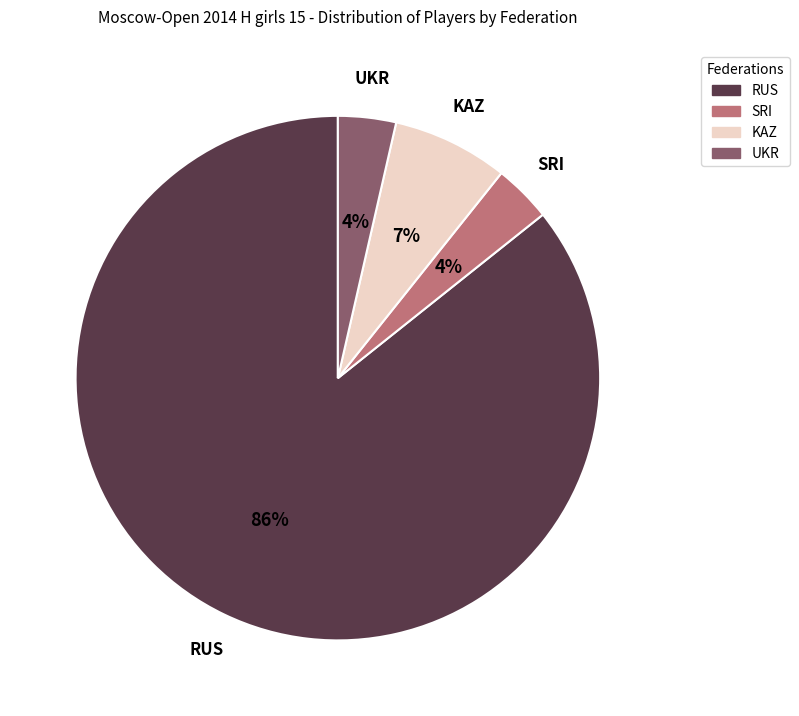

To the nearest percent, what percentage of the pie is SRI?

4%